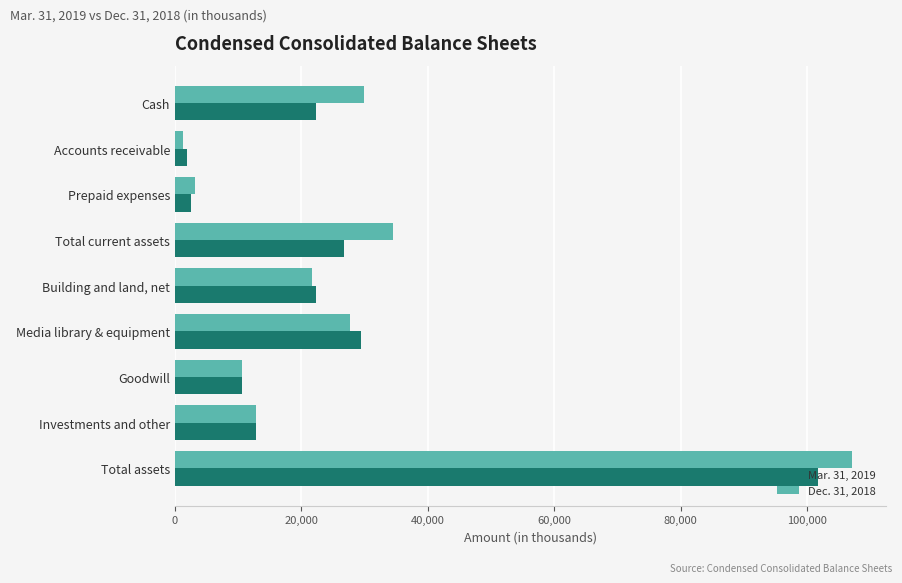

The value of Dec. 31, 2018 at Building and land, net is 21688. True or false?

True